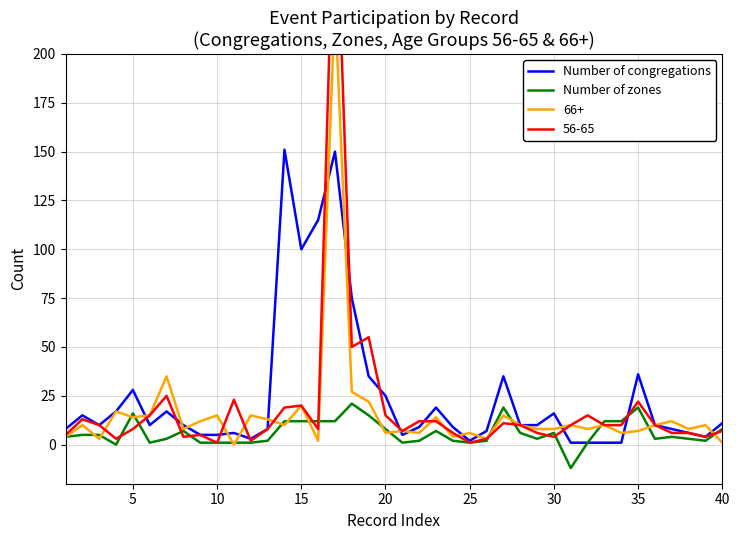

Count the number of categories in the chart.

40